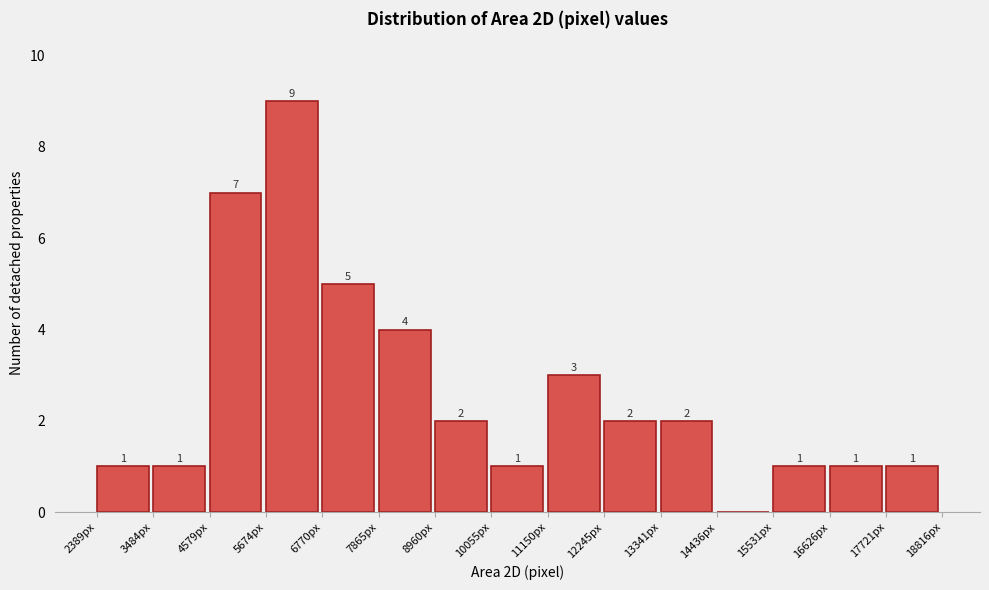

Over which range of the x-axis is the bar tallest?

5600 to 6800